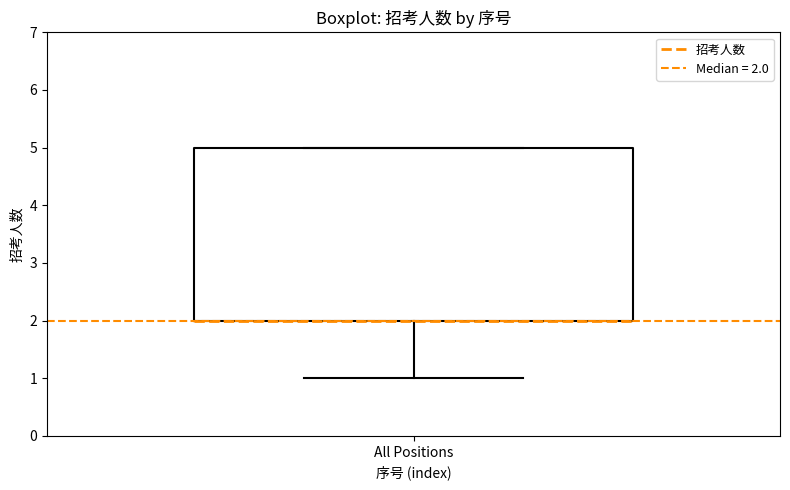

Where is the upper edge of the box for All Positions on the y-axis? The values are not printed on the chart, so give them approximately, as read against the axis.

5